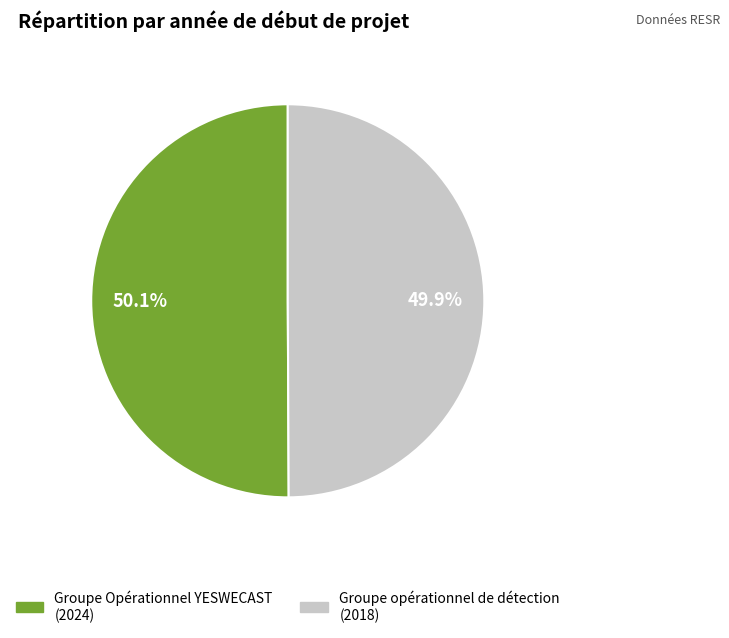

The Groupe Opérationnel YESWECAST slice represents 59% of the pie. True or false?

False